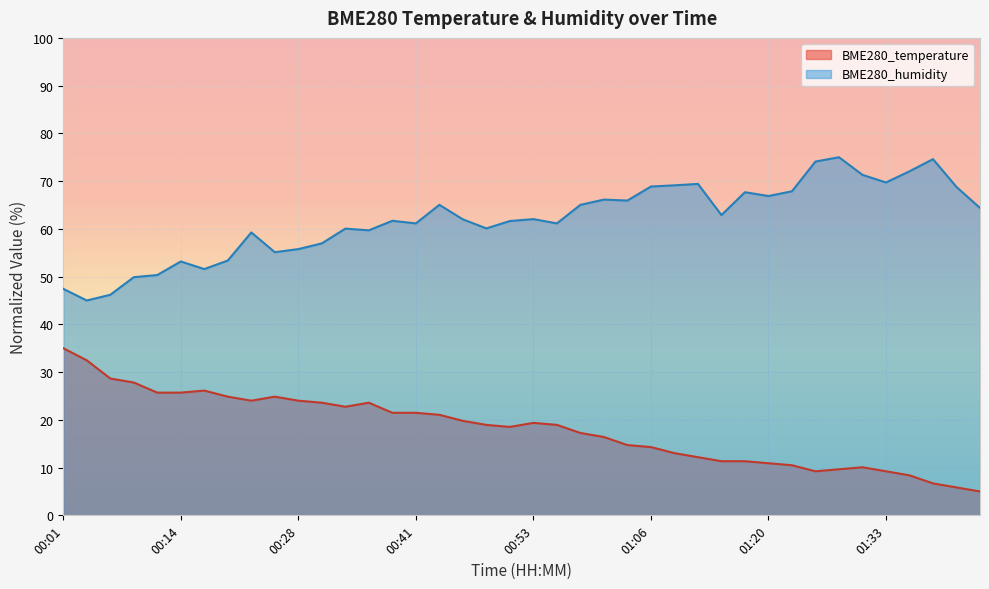

Between 00:04 and 01:41, which is larger?

00:04